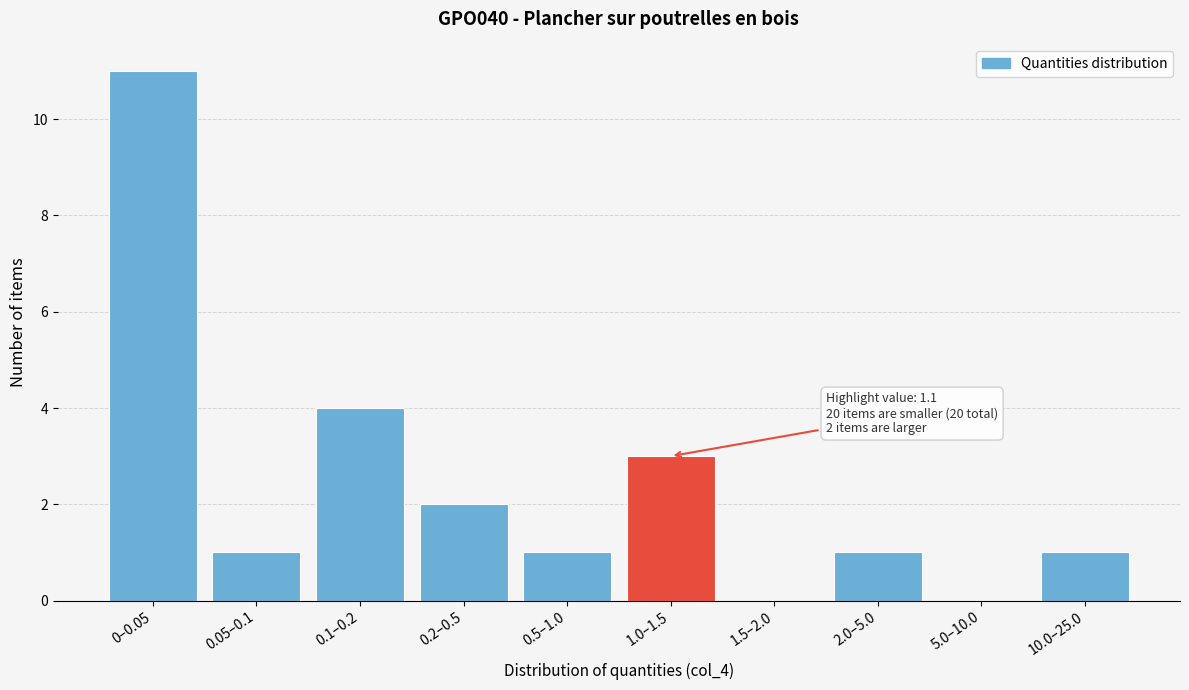

Reading left to right, extract all data points from this chart.

0–0.05=11	0.05–0.1=1	0.1–0.2=4	0.2–0.5=2	0.5–1.0=1	1.0–1.5=3	1.5–2.0=0	2.0–5.0=1	5.0–10.0=0	10.0–25.0=1